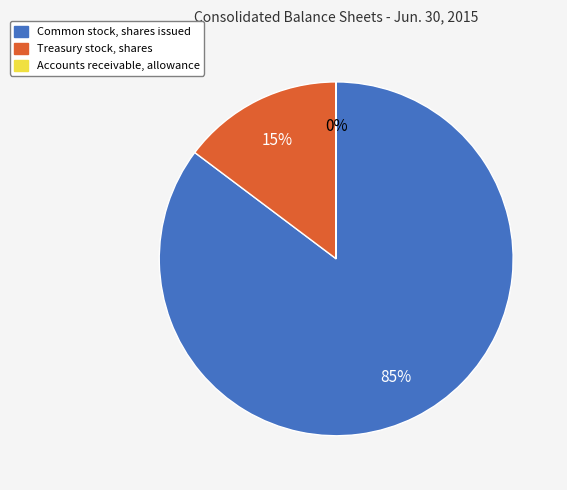

To the nearest percent, what is the average slice percentage?

33%